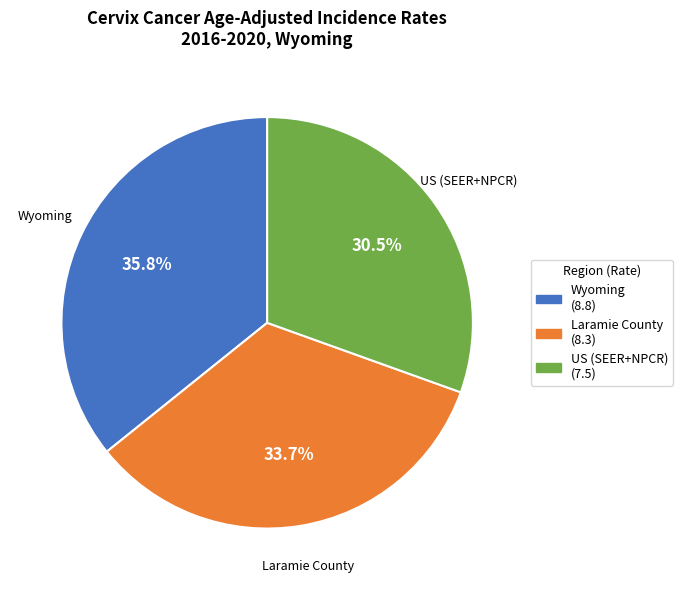

Does Wyoming represent more than half of the total?

No